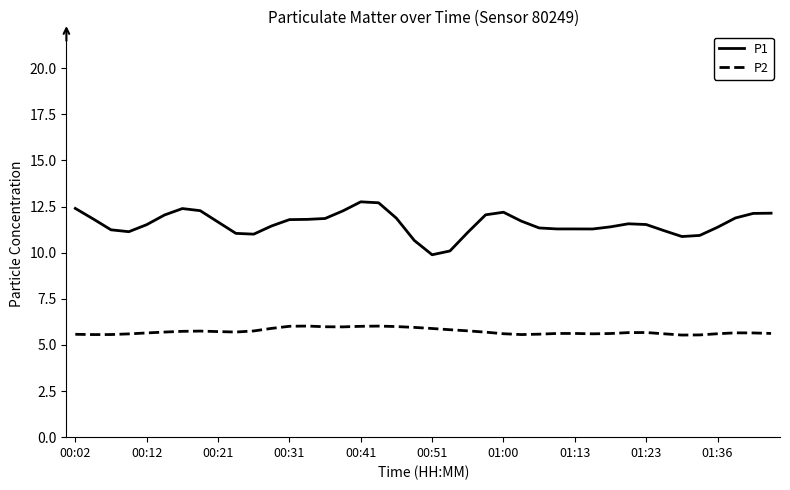

True or false: P1 and P2 cross at least once.

False